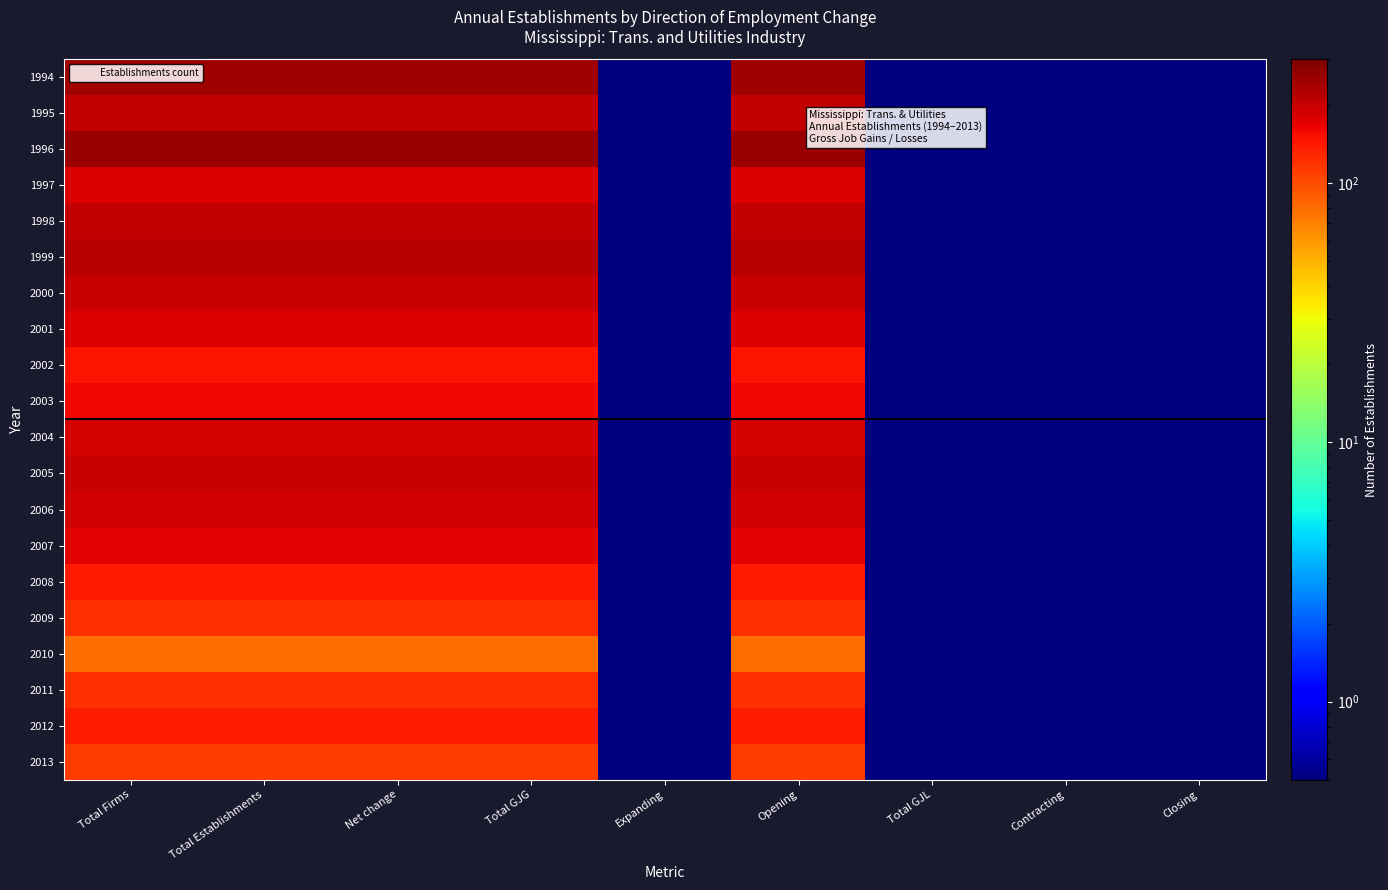

What is the maximum value shown in the chart?

255.0